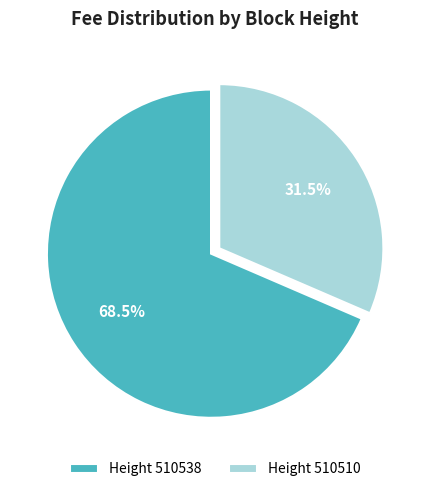

What portion of the pie excludes Height 510538?

31.5%